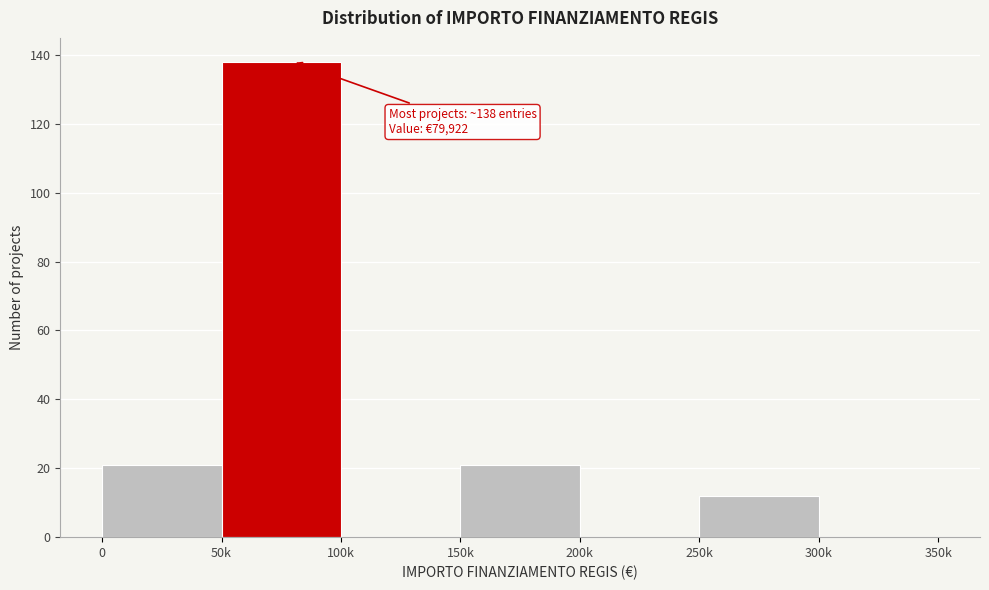

Reading right to left, list all the values displayed in this chart.

300k=0	250k=12	200k=0	150k=21	100k=0	50k=138	0=21